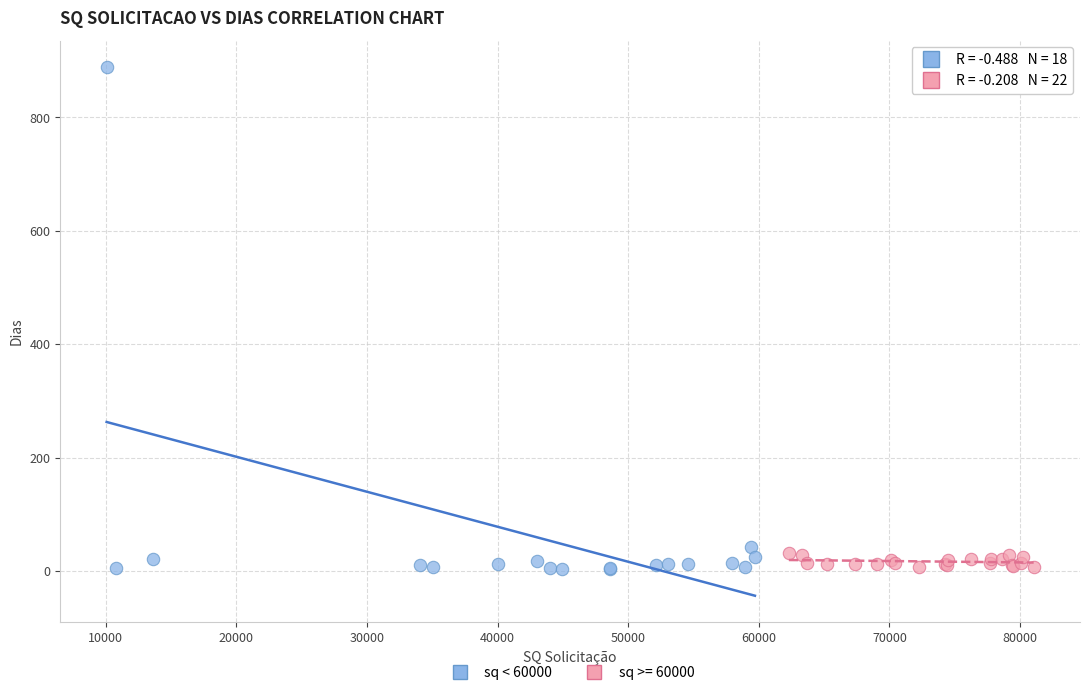

Which series has the widest spread of Y values?

sq < 60000